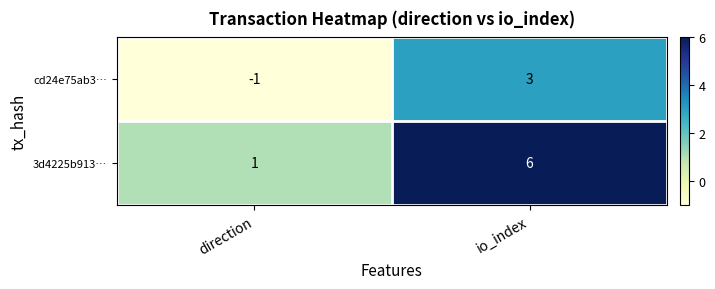

What is the spread (max minus min) of values at io_index?

3